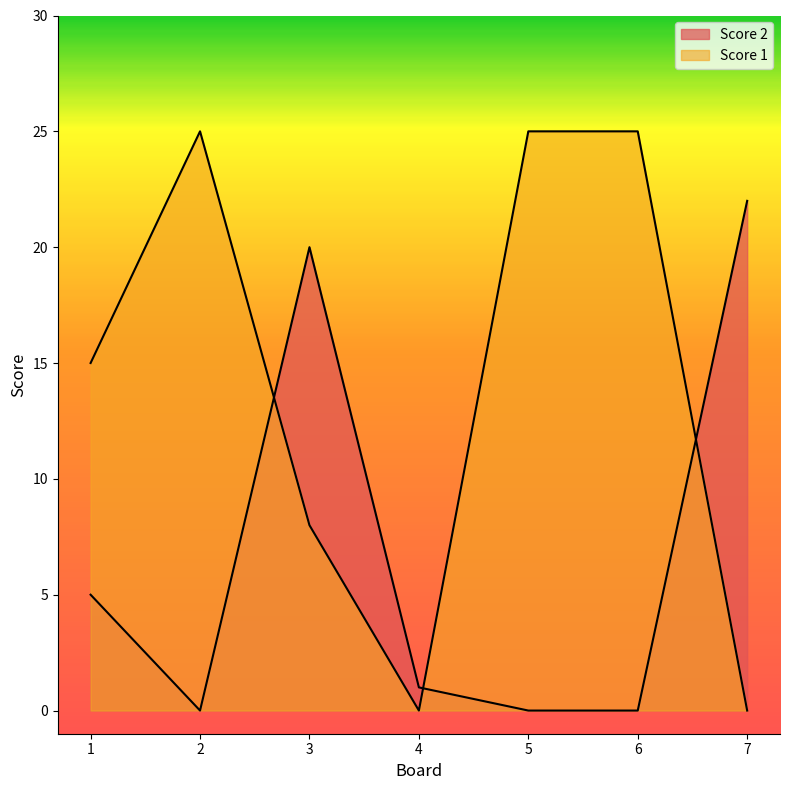

Rank the series at 6 from highest to lowest value.

Score 1, Score 2